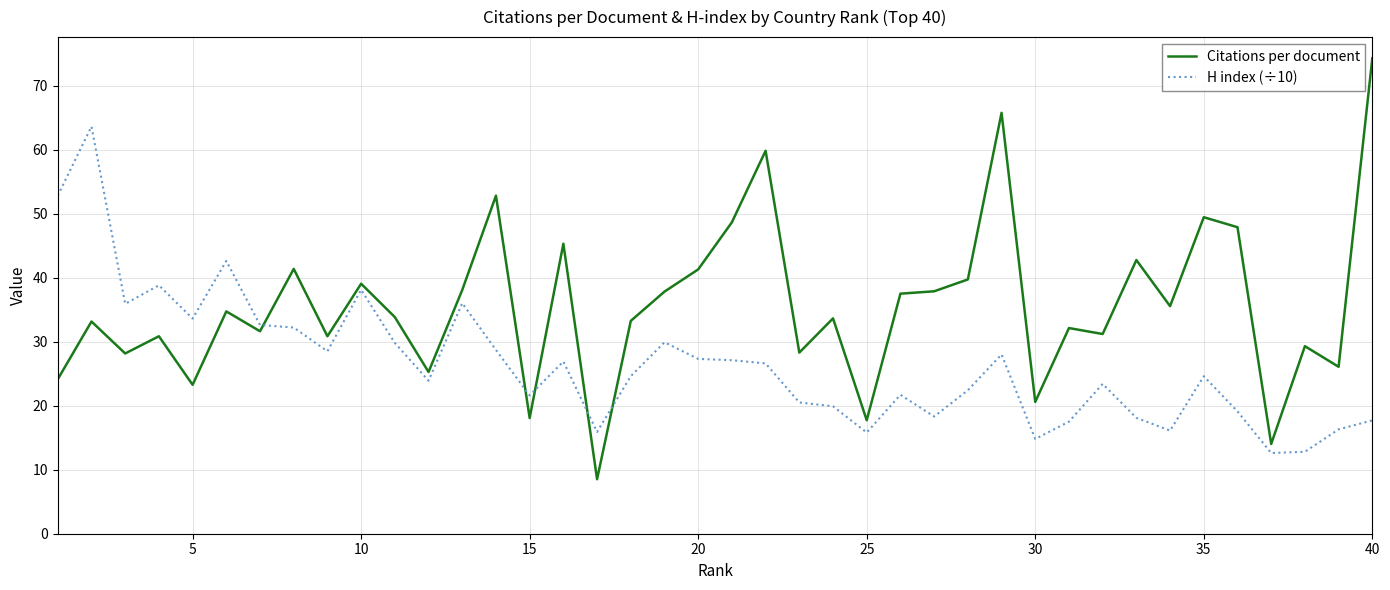

What is the average value of the H index (÷10) series?

26.4